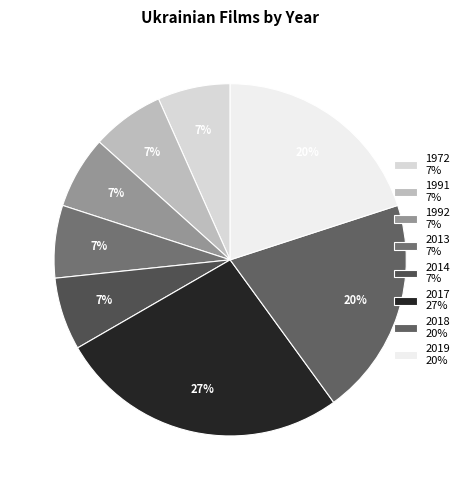

Count the number of slices in the pie.

8